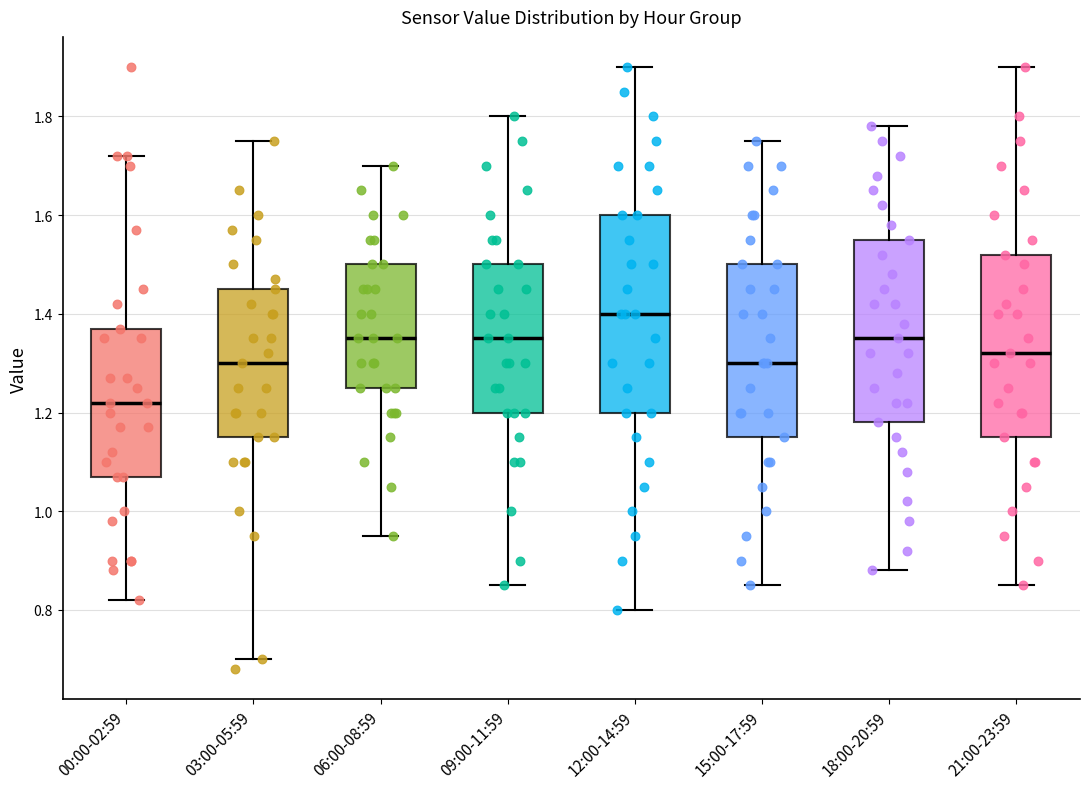

Which box has the highest median line?

12:00-14:59